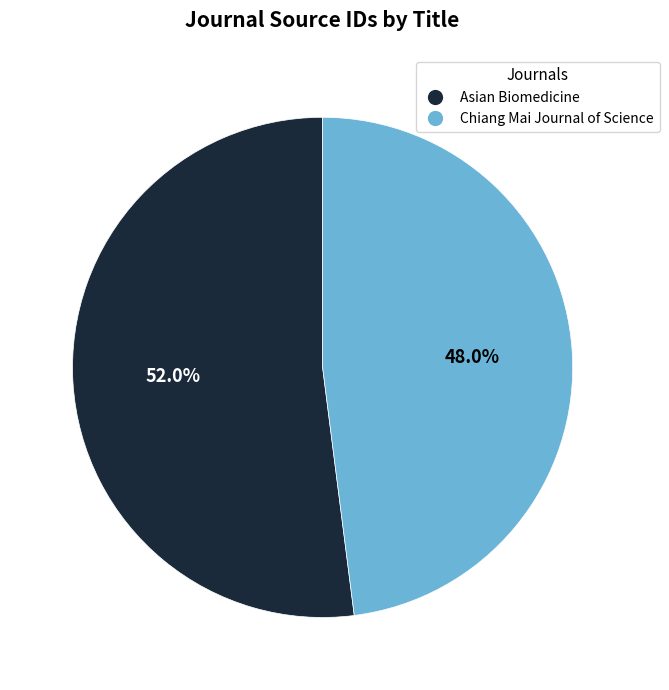

Which category has the smallest portion of the pie?

Chiang Mai Journal of Science